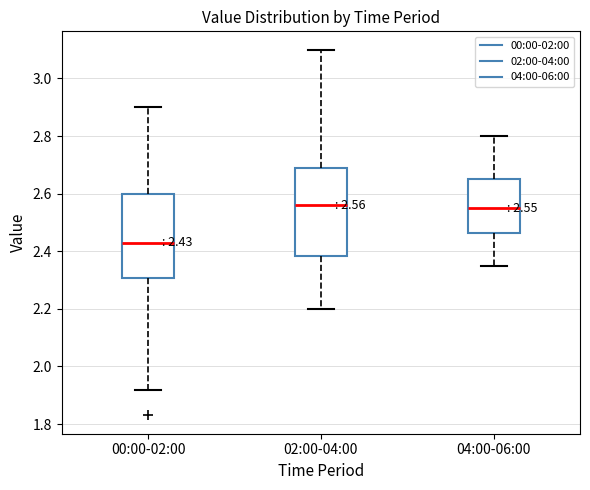

Which box has the lowest median line?

00:00-02:00